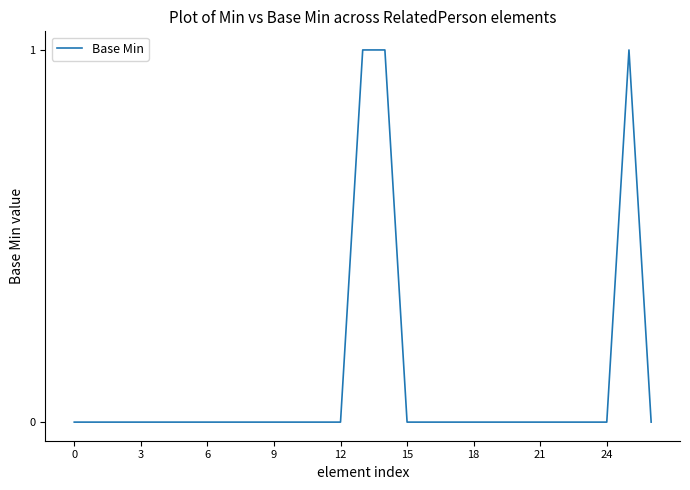

Does the chart display data point markers on the line(s)?

No